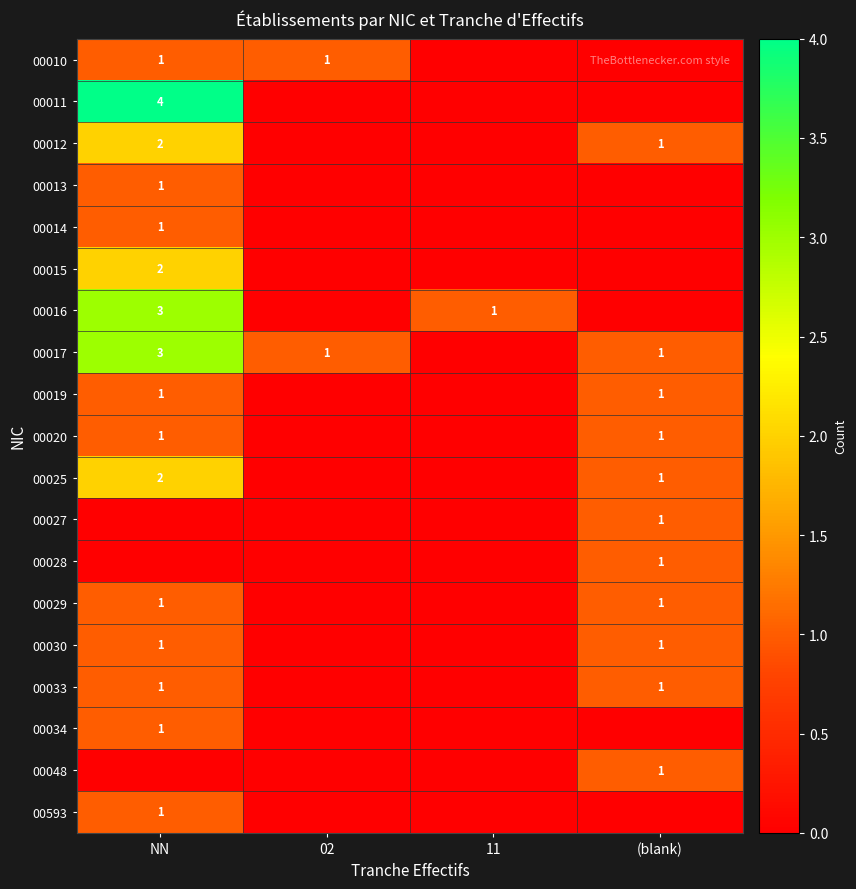

The value of 00019 at (blank) is 1. True or false?

True